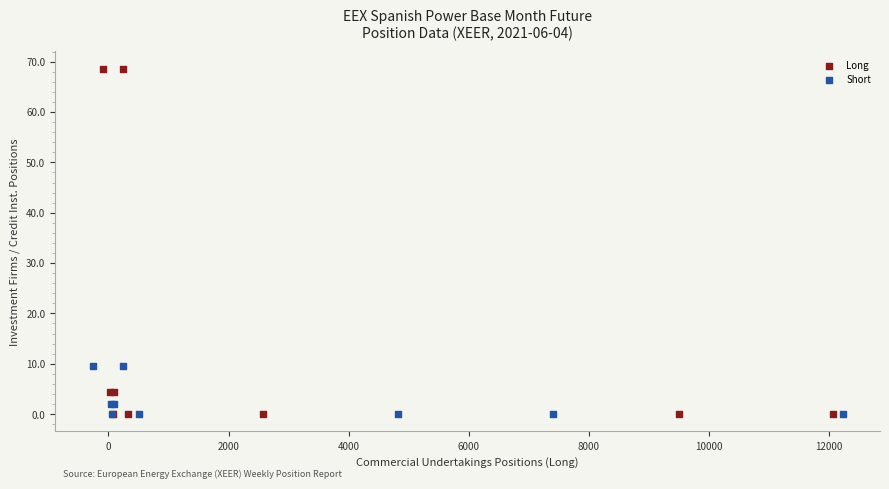

Which series has the widest spread of Y values?

Long